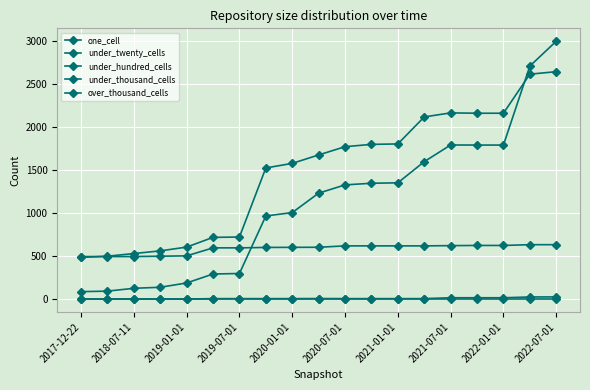

What is the sum of all one_cell values?

21114